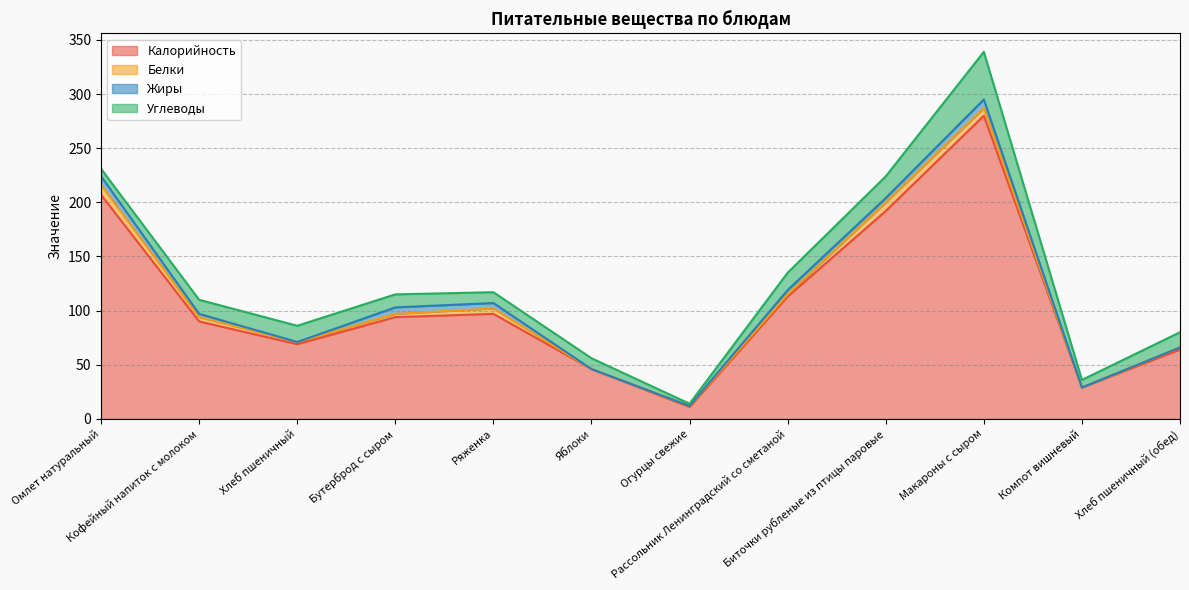

What is the highest value of the Углеводы series?

44